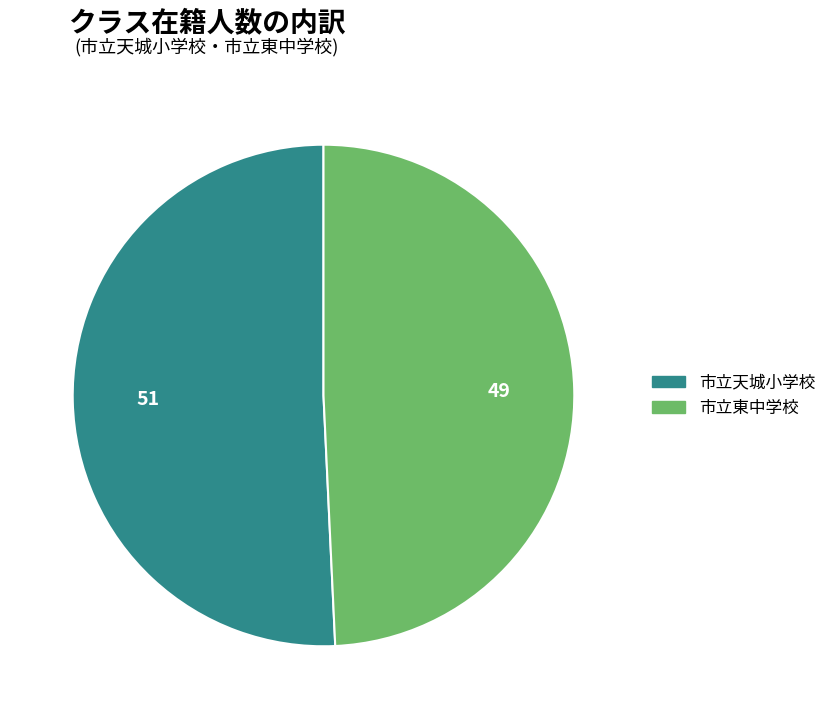

Which category accounts for the majority?

市立天城小学校